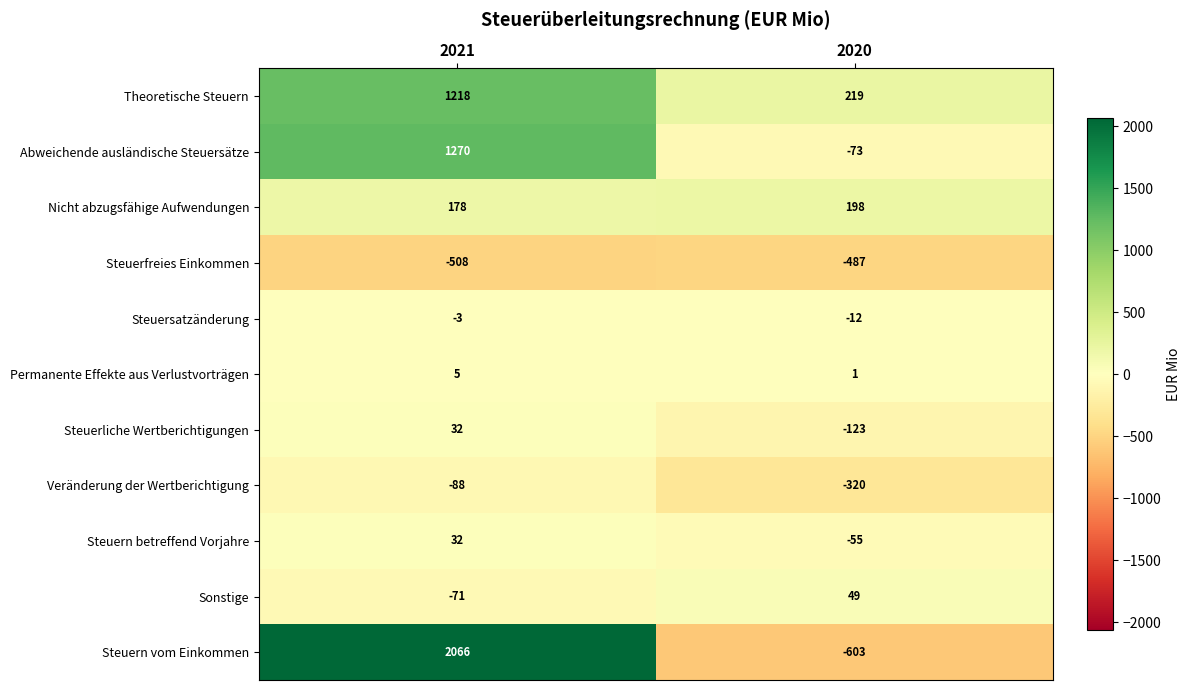

Reading right to left, transcribe all the data shown in this chart.

Theoretische Steuern: 2020=219	2021=1218
Abweichende ausländische Steuersätze: 2020=-73	2021=1270
Nicht abzugsfähige Aufwendungen: 2020=198	2021=178
Steuerfreies Einkommen: 2020=-487	2021=-508
Steuersatzänderung: 2020=-12	2021=-3
Permanente Effekte aus Verlustvorträgen: 2020=1	2021=5
Steuerliche Wertberichtigungen: 2020=-123	2021=32
Veränderung der Wertberichtigung: 2020=-320	2021=-88
Steuern betreffend Vorjahre: 2020=-55	2021=32
Sonstige: 2020=49	2021=-71
Steuern vom Einkommen: 2020=-603	2021=2066